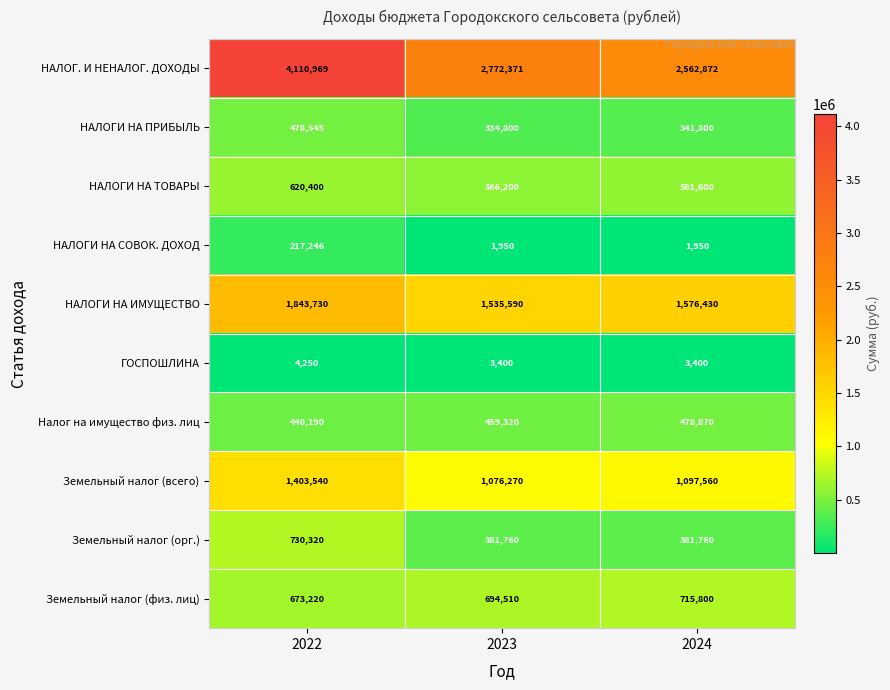

Count the НАЛОГИ НА ТОВАРЫ values in the range 566200 to 620400.

3